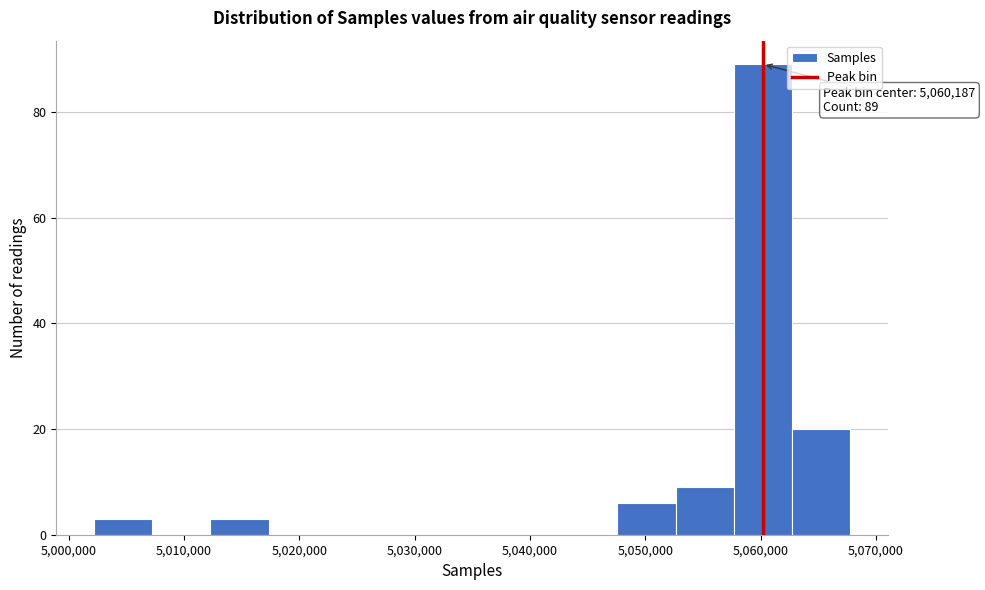

Which range on the x-axis has the tallest bar?

5058000 to 5063000